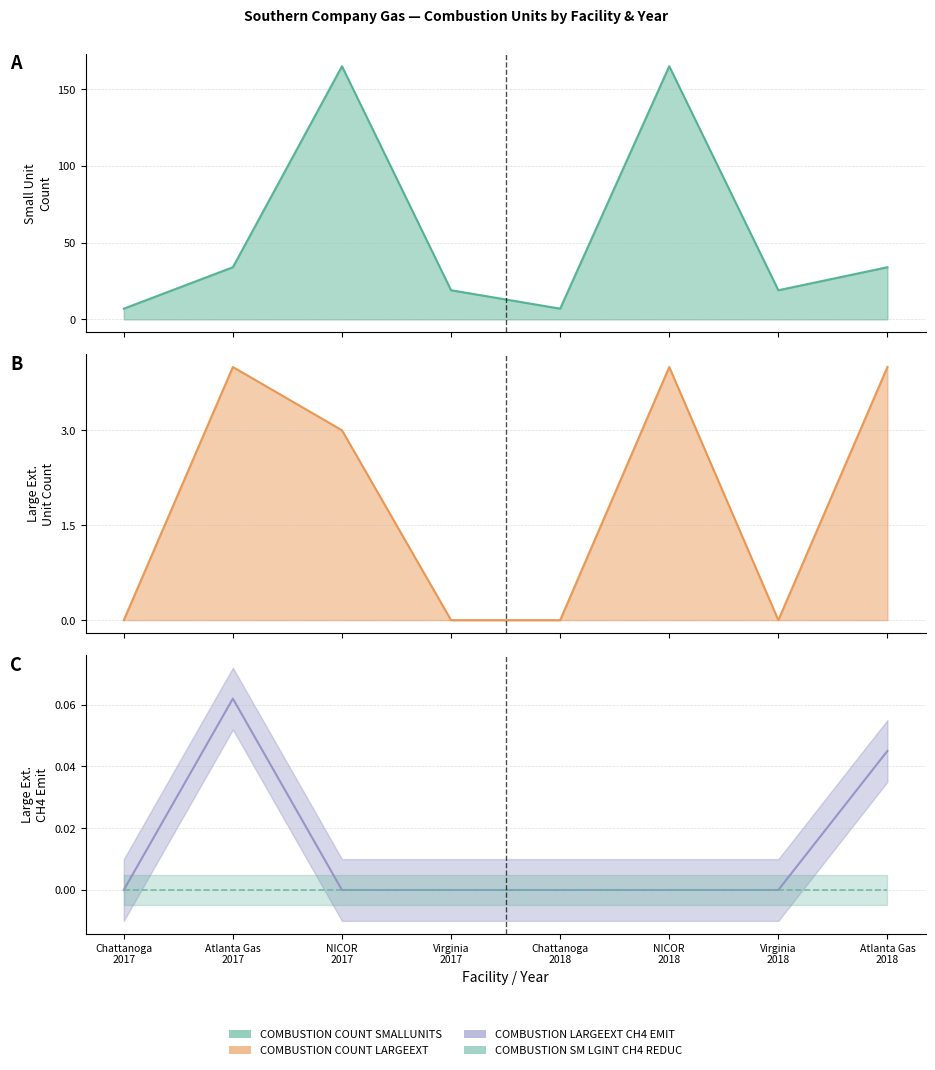

At which label does COMBUSTION_COUNT_LARGEEXT first exceed 3?

Atlanta Gas
2017